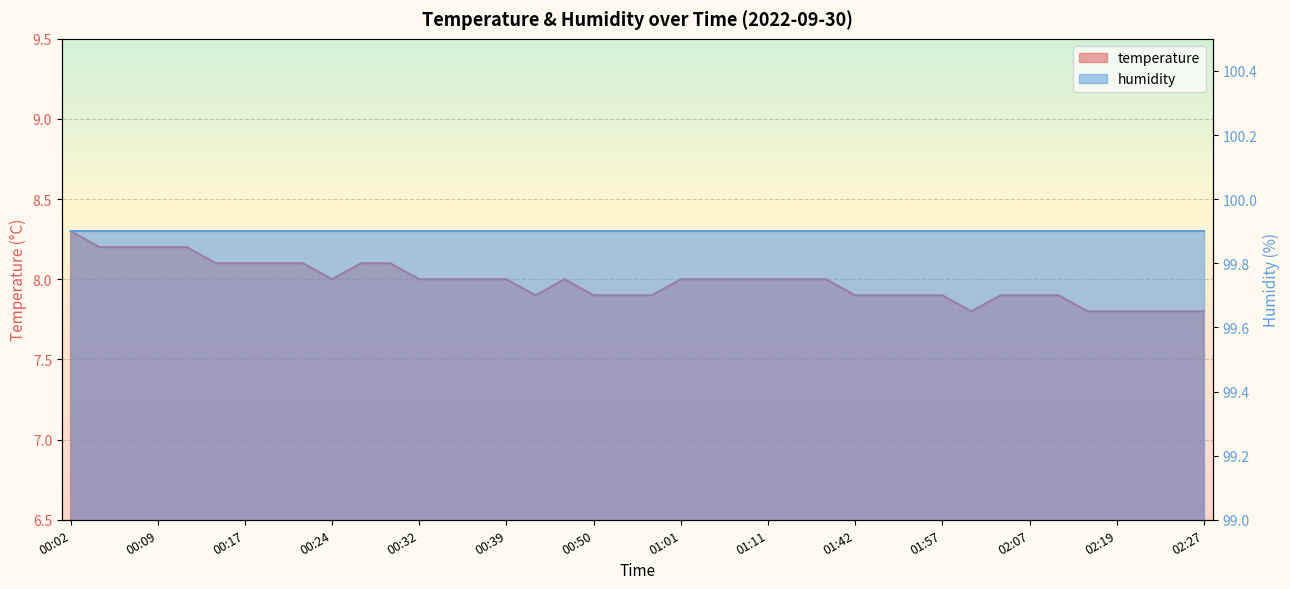

What is the label of the 6th point from the left?

00:14